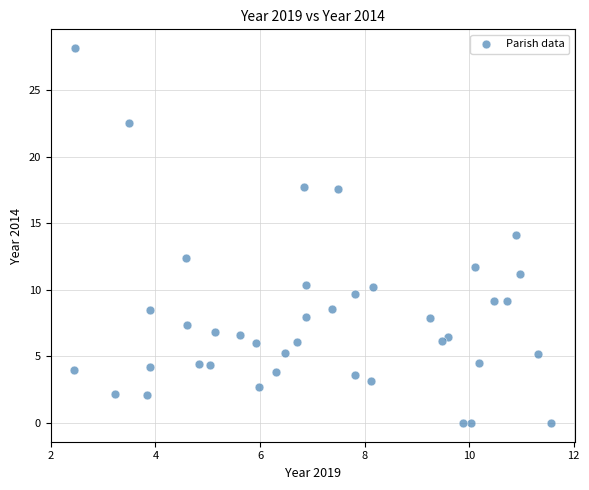

What is the range of X values (max minus min)?

9.1